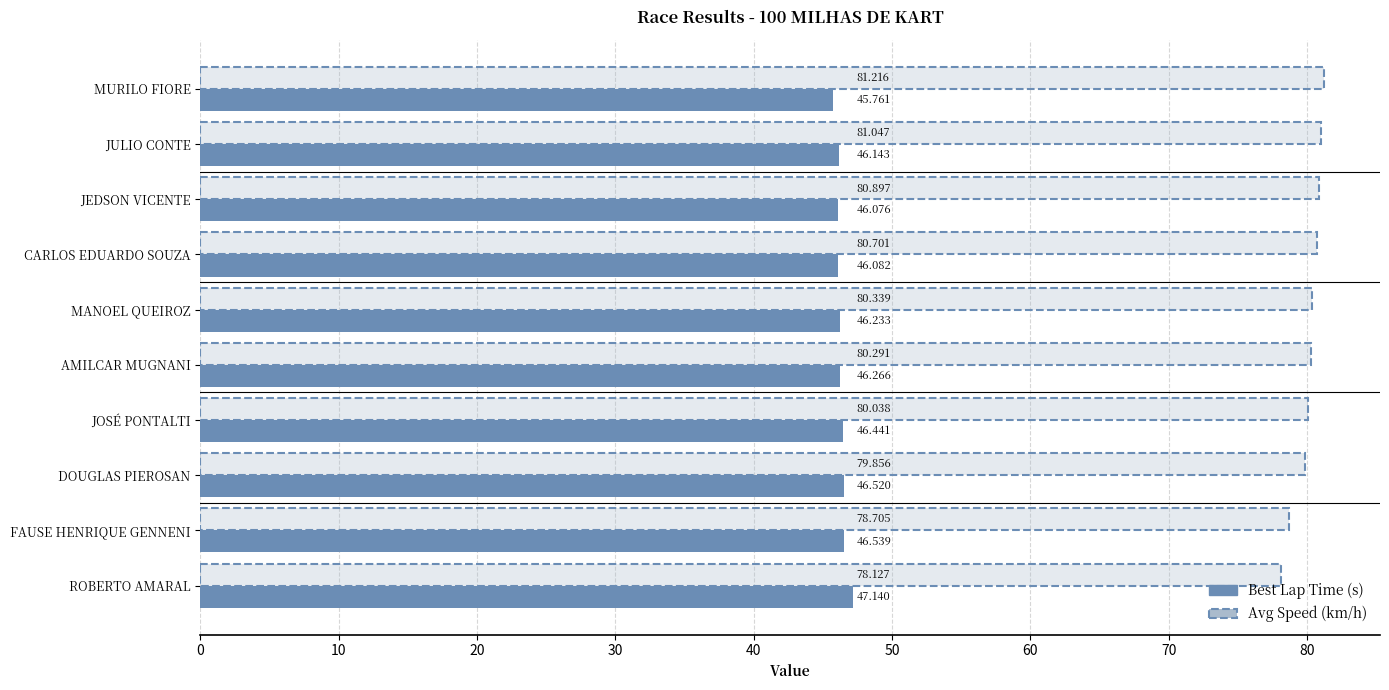

How many groups of bars are there?

10